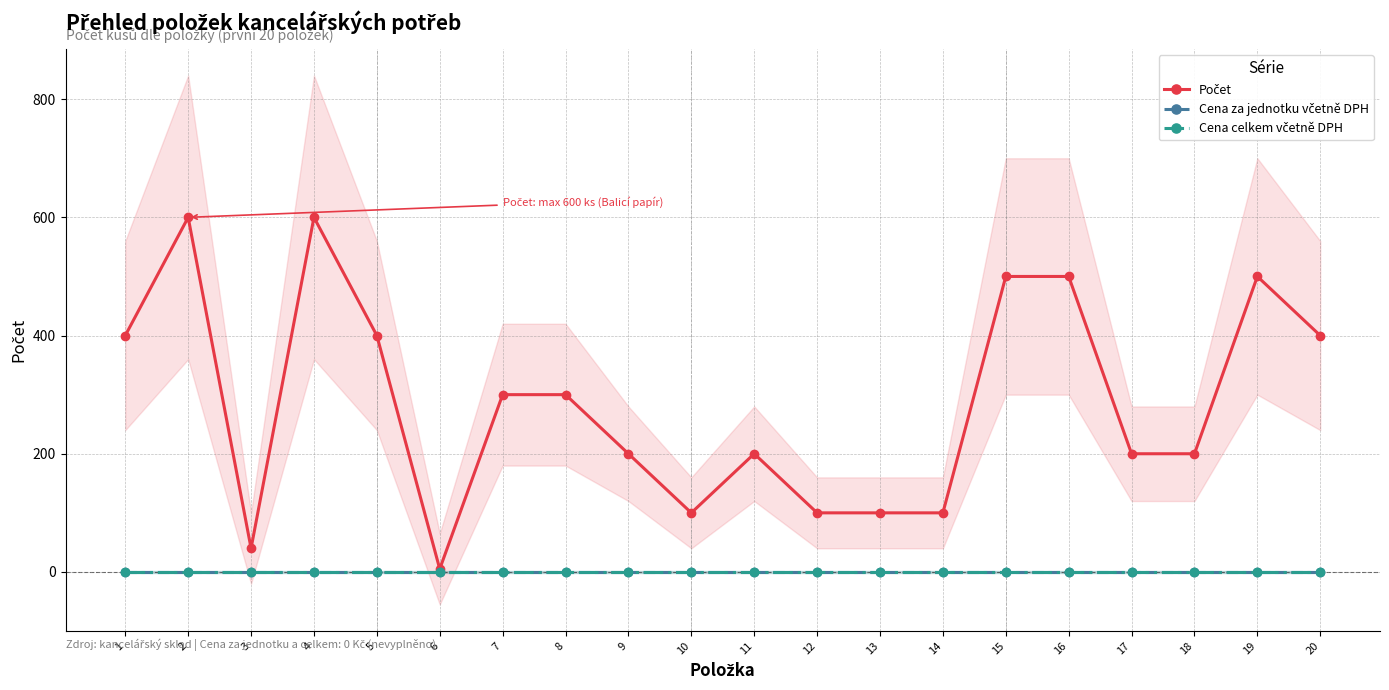

What is the value of the Počet point at the 15th from the left?

500